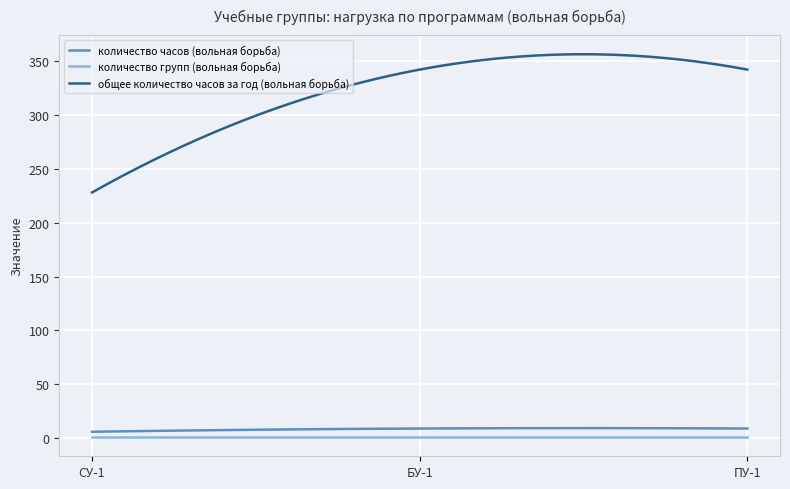

Which series has the largest total across all categories?

общее количество часов за год (вольная борьба)